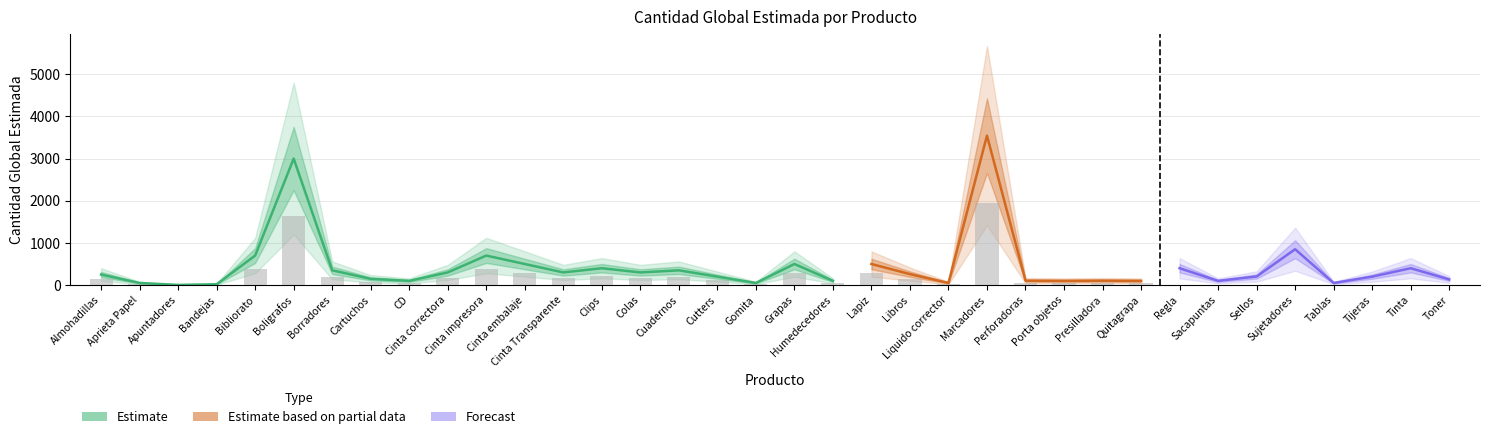

Reading left to right, list all the values displayed in this chart.

Almohadillas=250	Aprieta Papel=50	Apuntadores=4	Bandejas=20	Bibliorato=700	Boligrafos=3000	Borradores=350	Cartuchos=148	CD=100	Cinta correctora=300	Cinta impresora=700	Cinta embalaje=500	Cinta Transparente=300	Clips=400	Colas=300	Cuadernos=350	Cutters=200	Gomita=50	Grapas=500	Humedecedores=100	Lapiz=500	Libros=260	Liquido corrector=50	Marcadores=3544	Perforadoras=105	Porta objetos=100	Presilladora=105	Quitagrapa=100	Regla=400	Sacapuntas=100	Sellos=204	Sujetadores=850	Tablas=50	Tijeras=200	Tinta=400	Toner=134